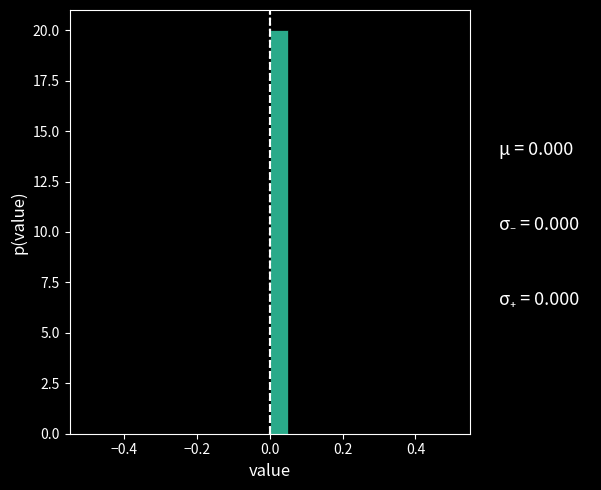

Around what value on the x-axis is the tallest bar? Give the approximate position of its centre, as read against the axis.

0.02